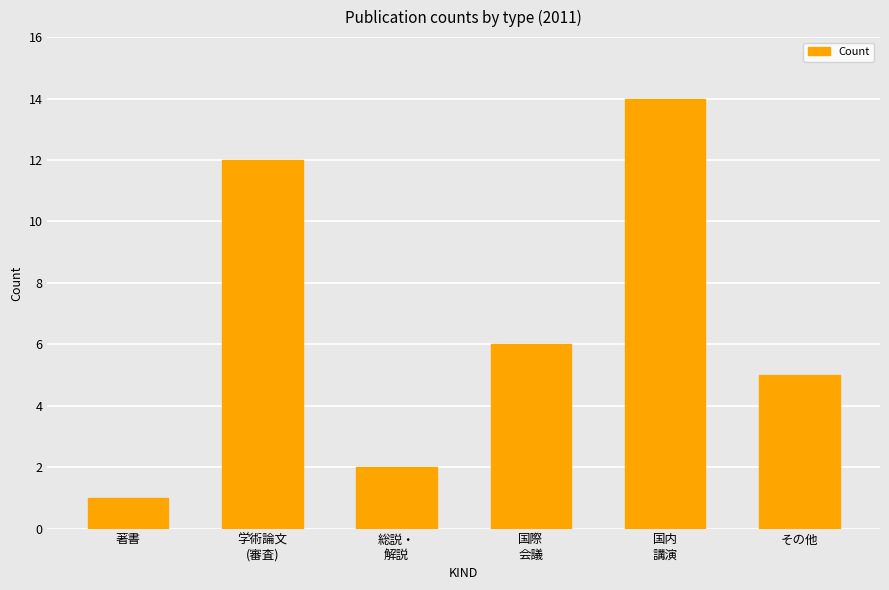

True or false: the data shows 7 at その他.

False